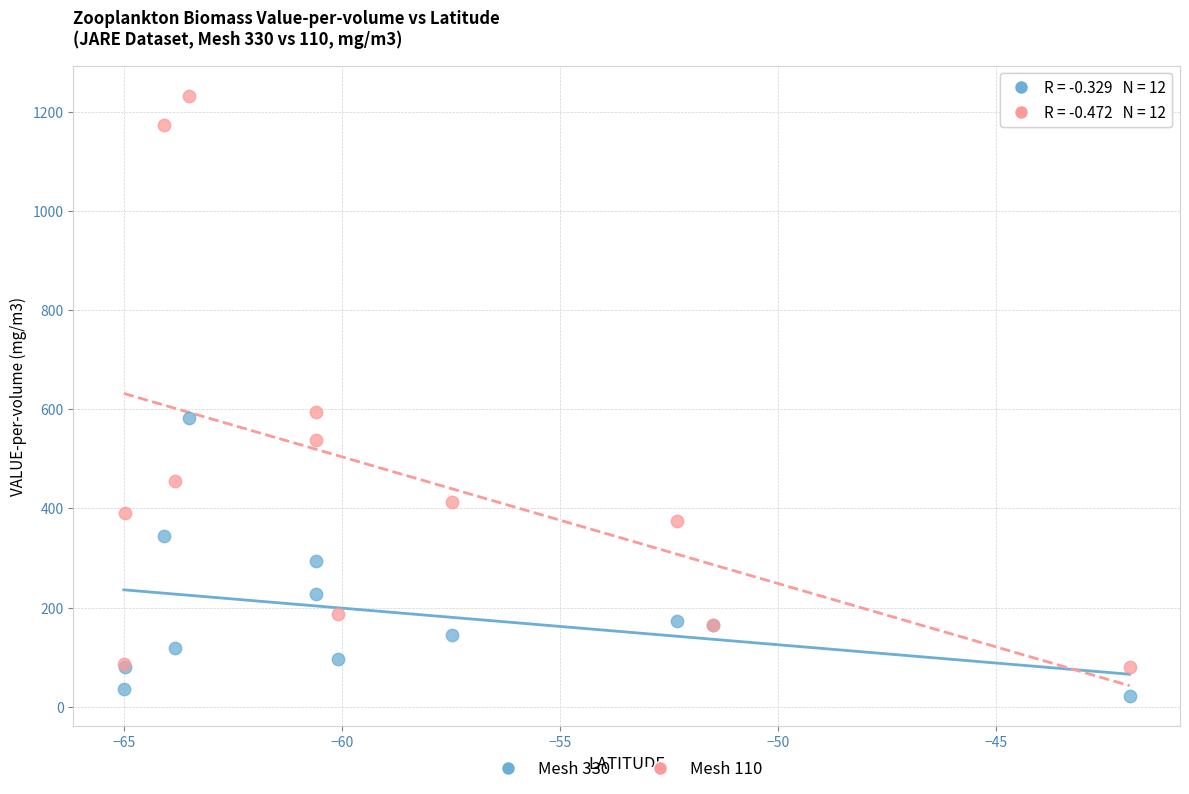

What is the X range (max minus min) for the scatter plot?

23.1